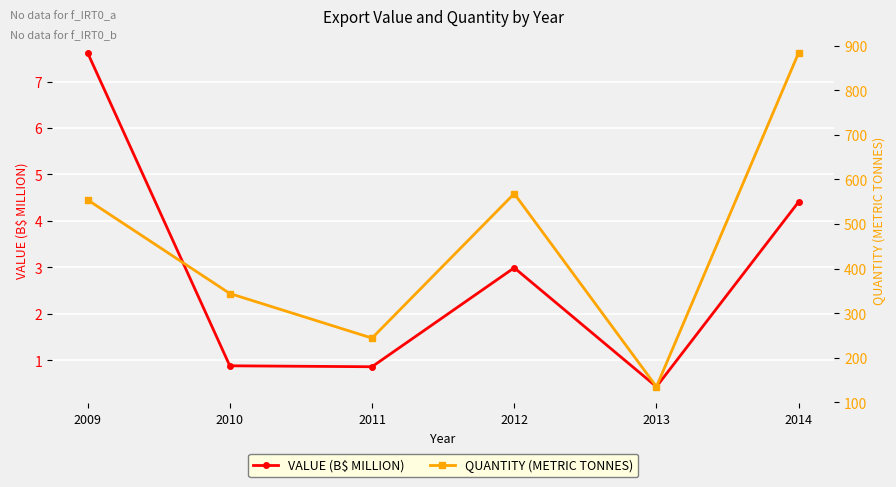

Between 2009 and 2012, which is larger?

2009